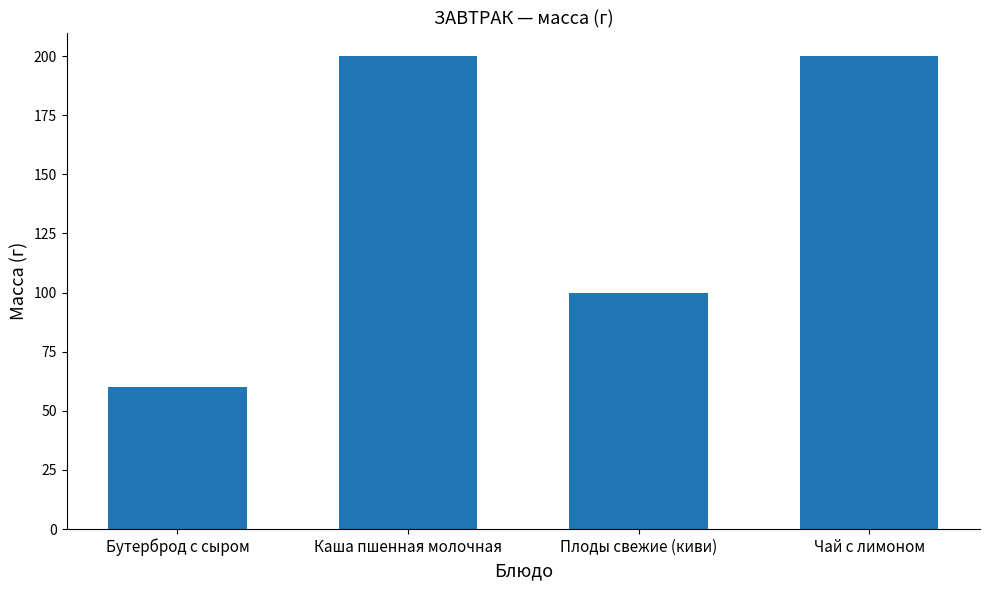

Is it true that the value at Плоды свежие (киви) is 100?

True